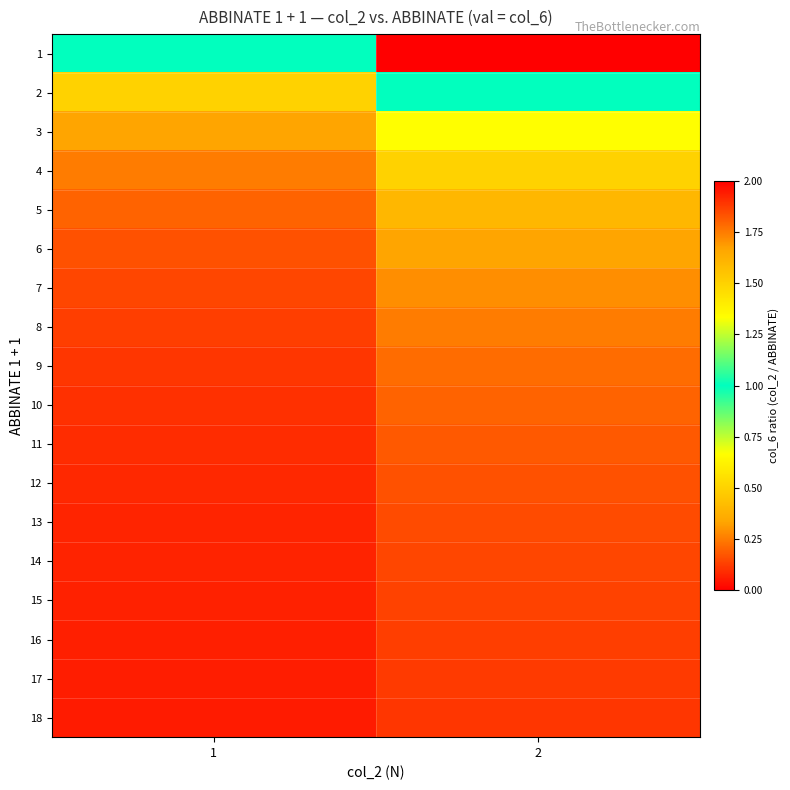

Rank the series at 2 from highest to lowest value.

1, 2, 3, 4, 5, 6, 7, 8, 9, 10, 11, 12, 13, 14, 15, 16, 17, 18